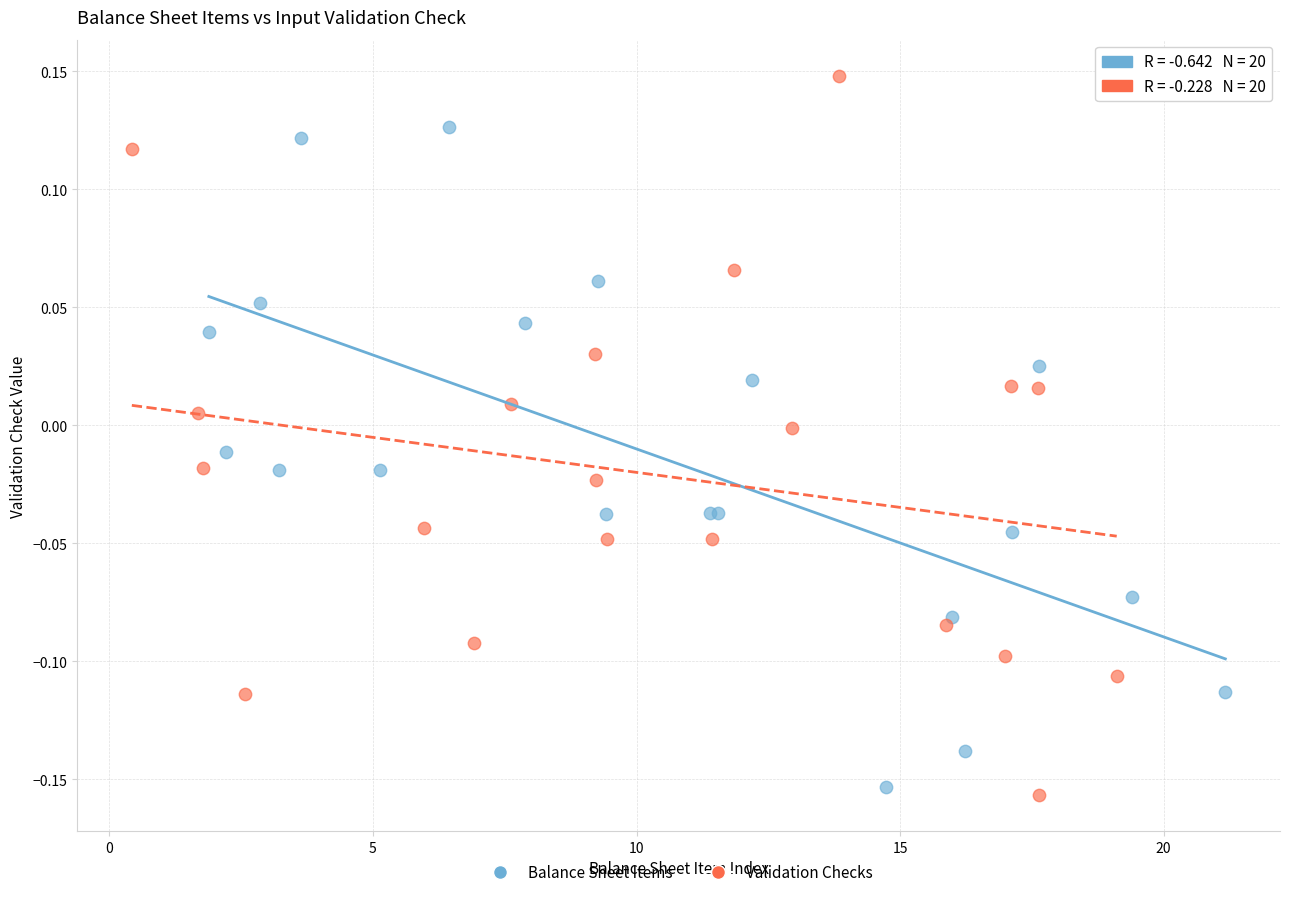

Which series contains the lowest Y value?

Validation Checks